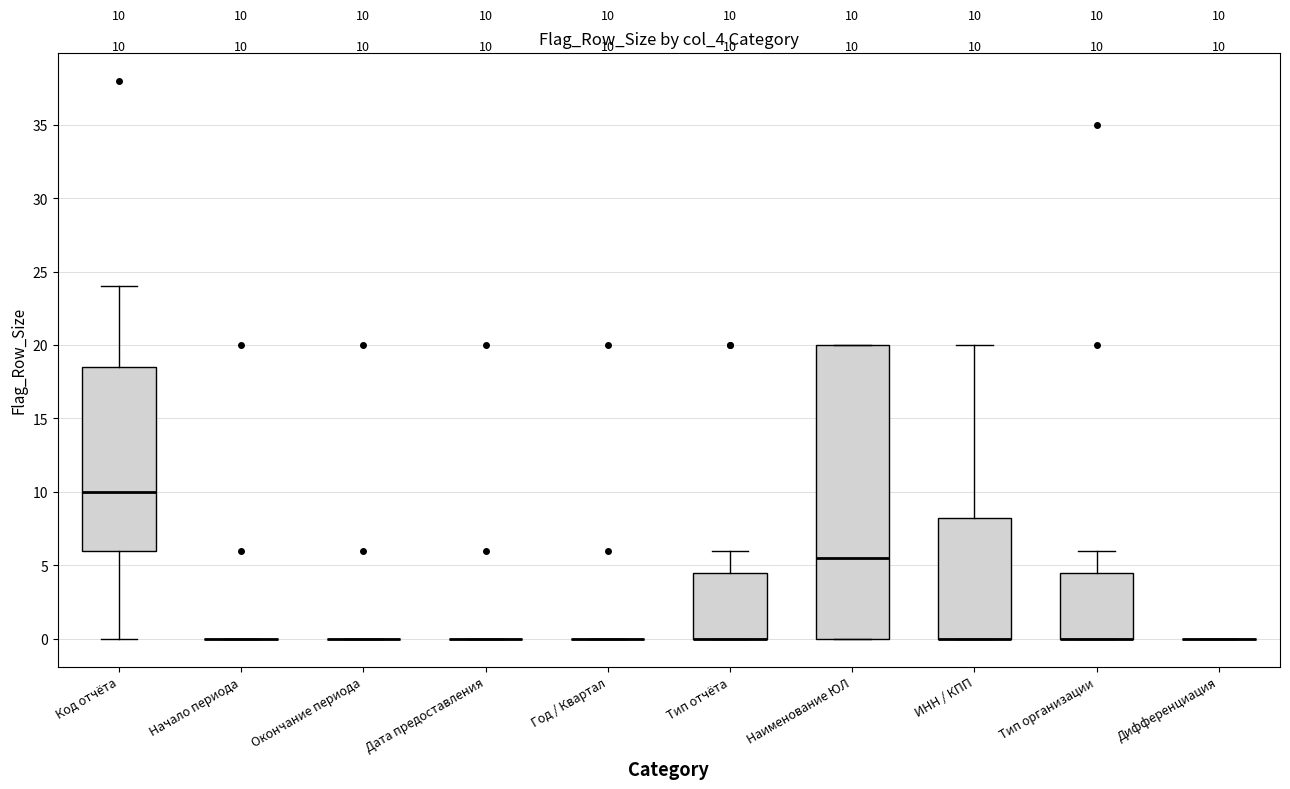

Which box is the tallest, from its lower edge to its upper edge?

Наименование ЮЛ